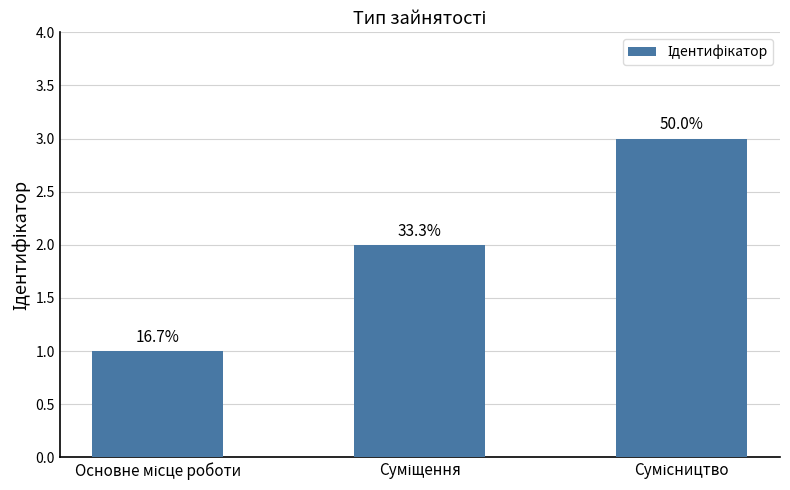

How many bars are there in total?

3